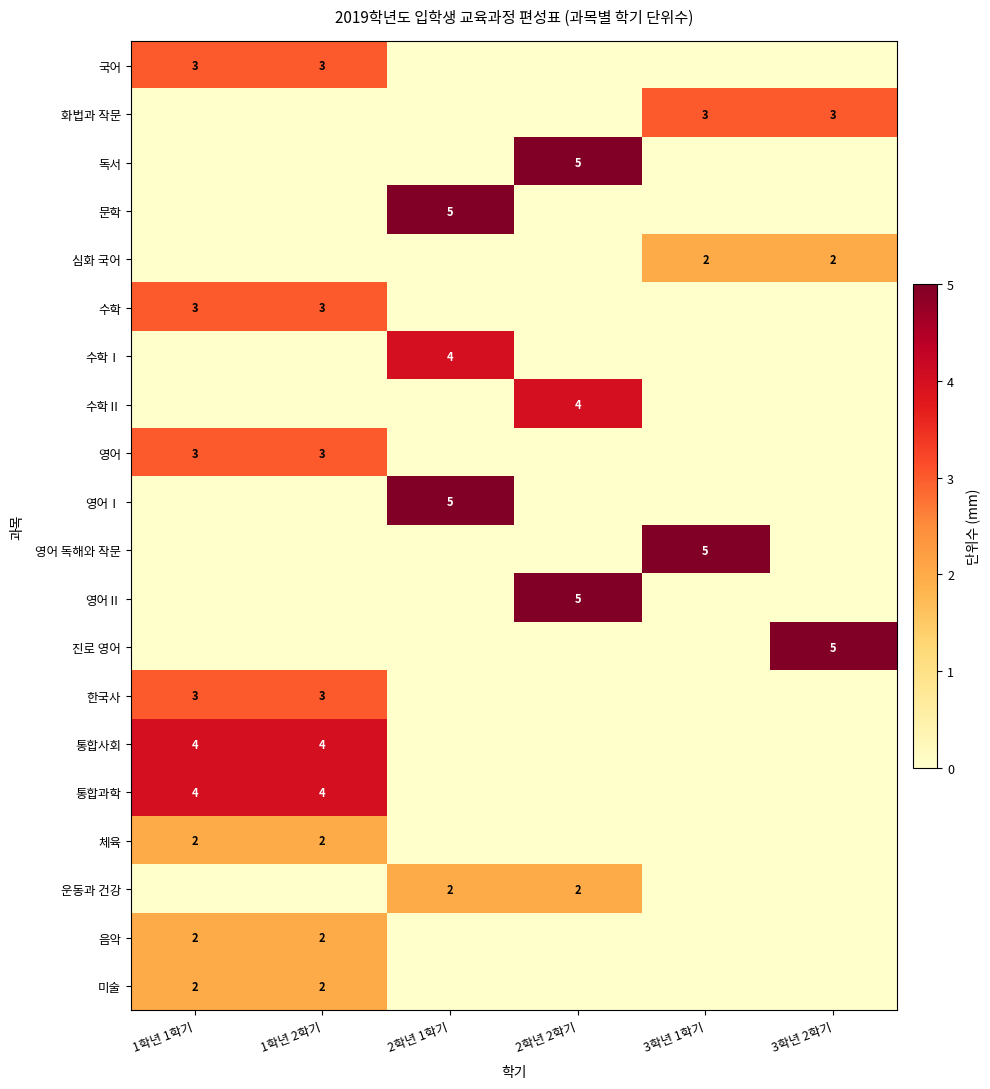

The value of 미술 at 1학년 1학기 is 2. True or false?

True